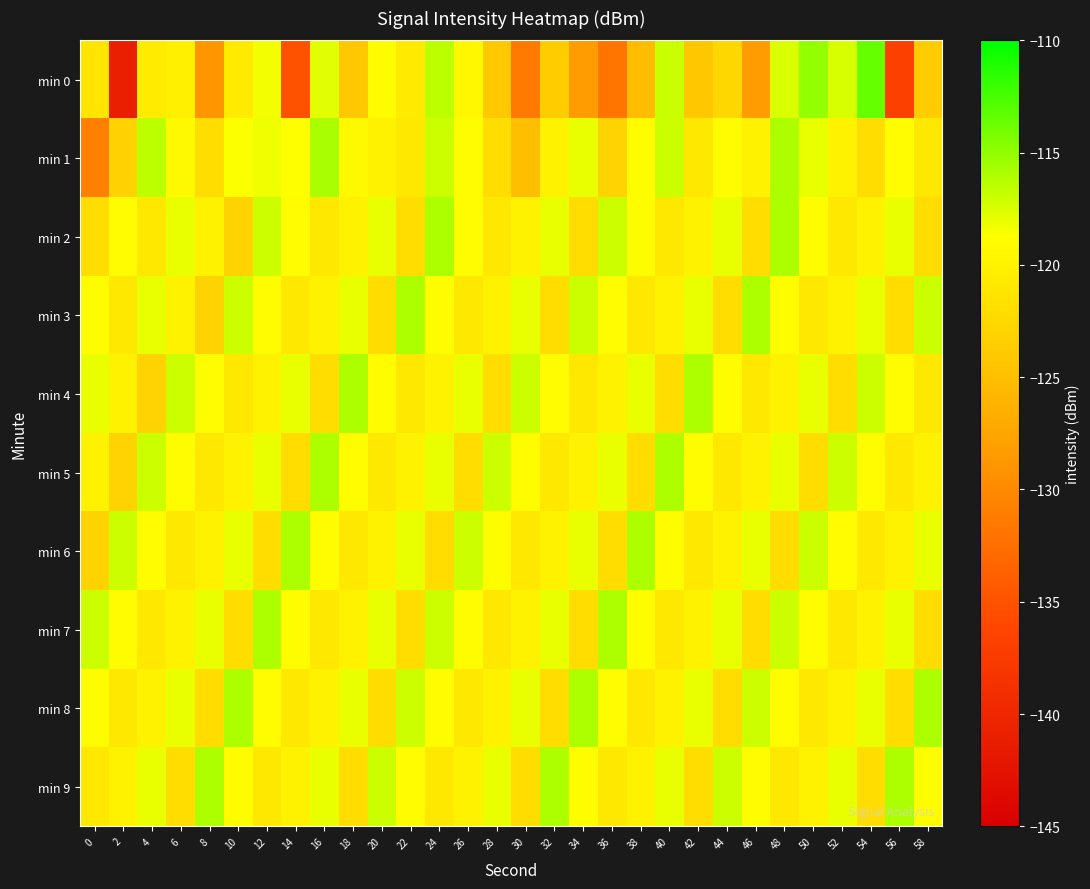

Which has a higher value, 18 or 44?

44